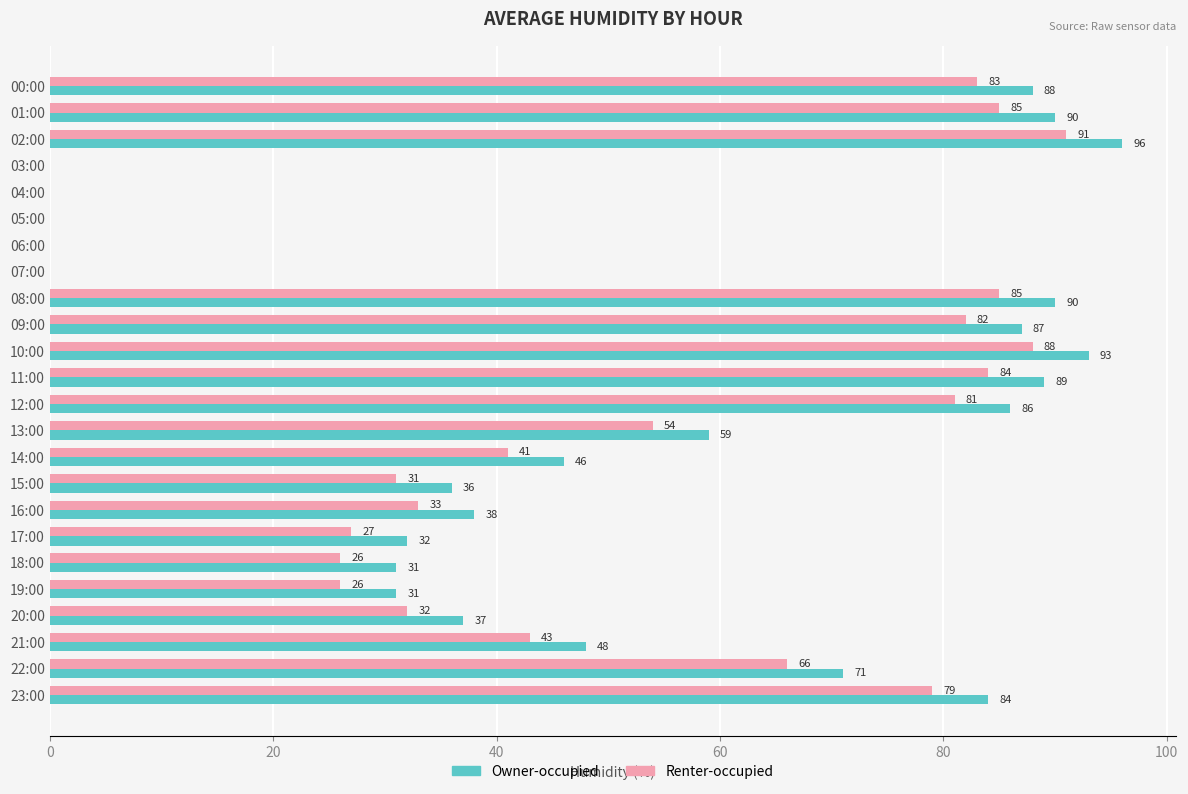

Is it true that Owner-occupied equals 46 at 14:00?

True